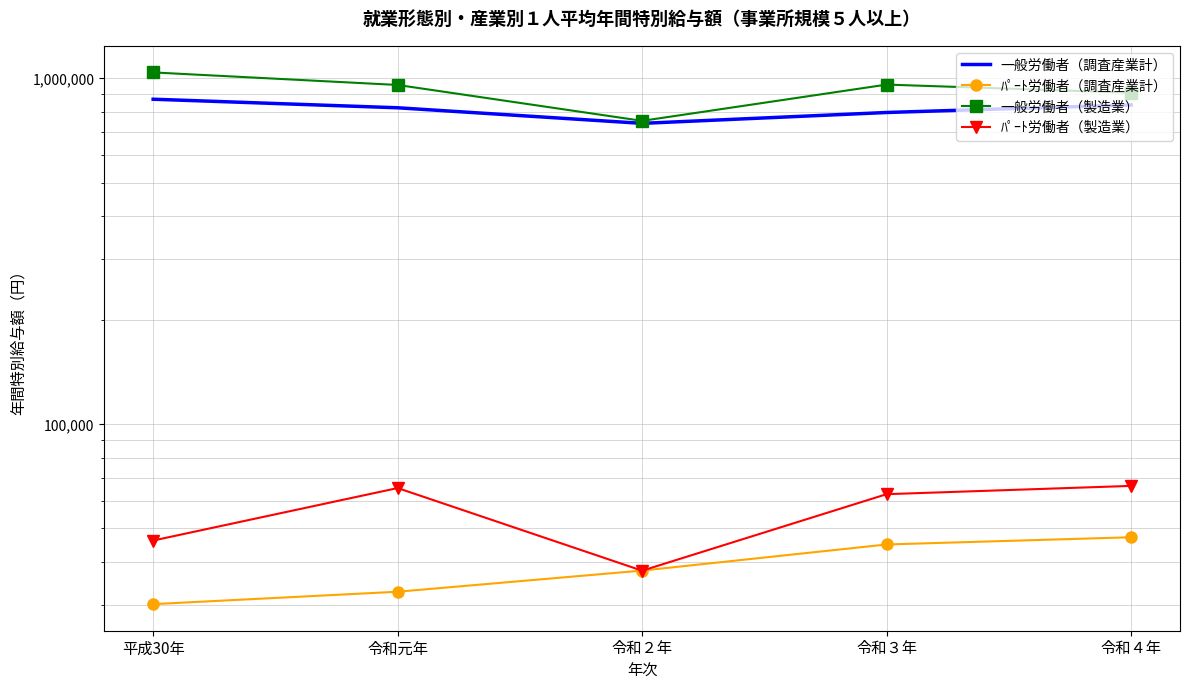

True or false: 一般労働者（製造業） has more than 1 interior local peaks.

False